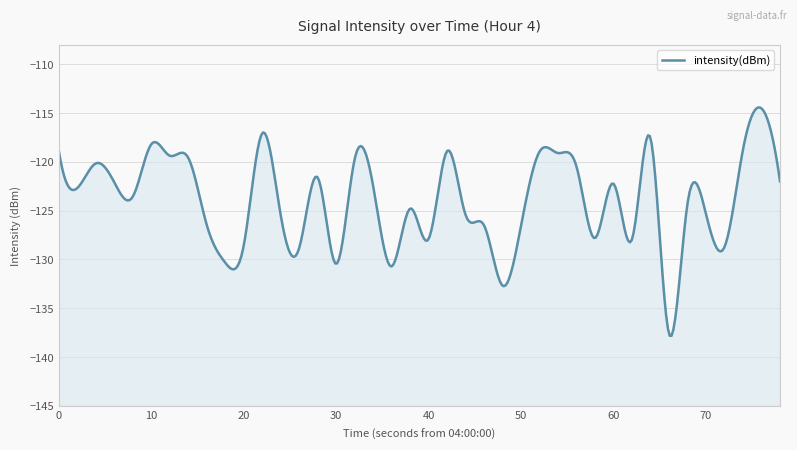

Count the number of values greater than -122.

16